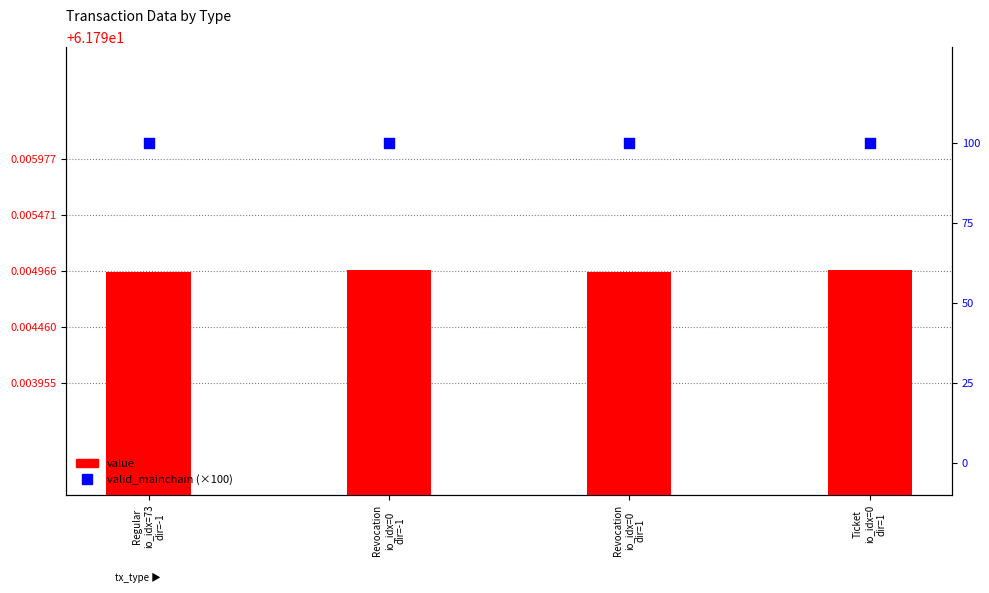

What are all the series names shown in the legend?

value, valid_mainchain (×100)